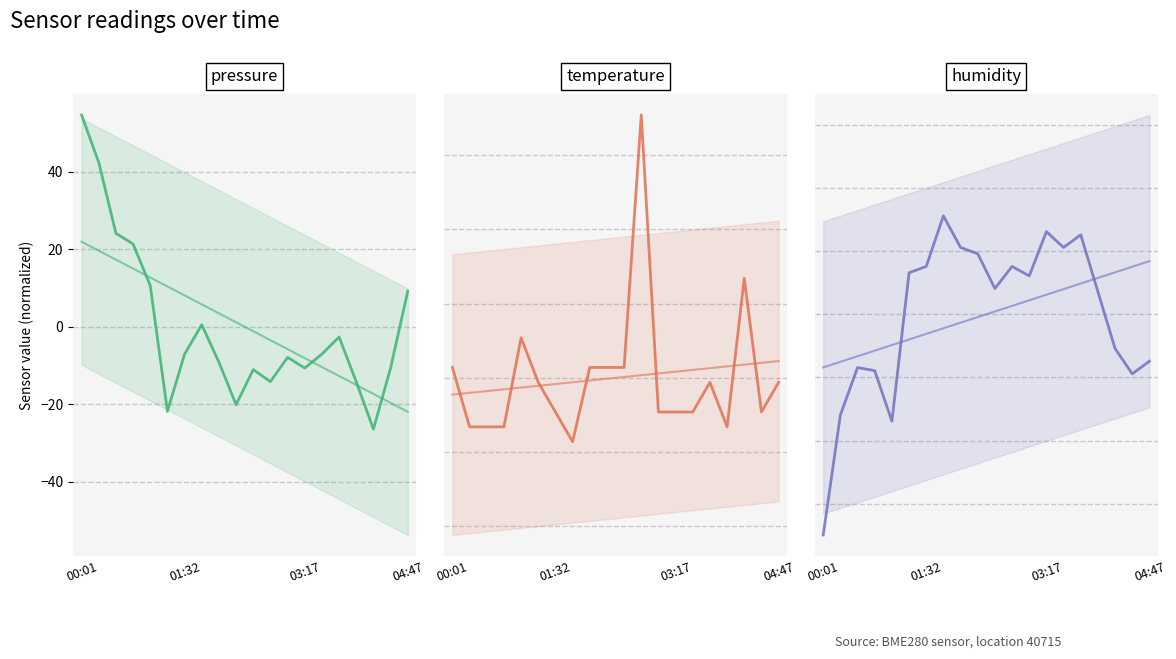

Is it true that pressure trend equals -8.1 at 03:17?

True